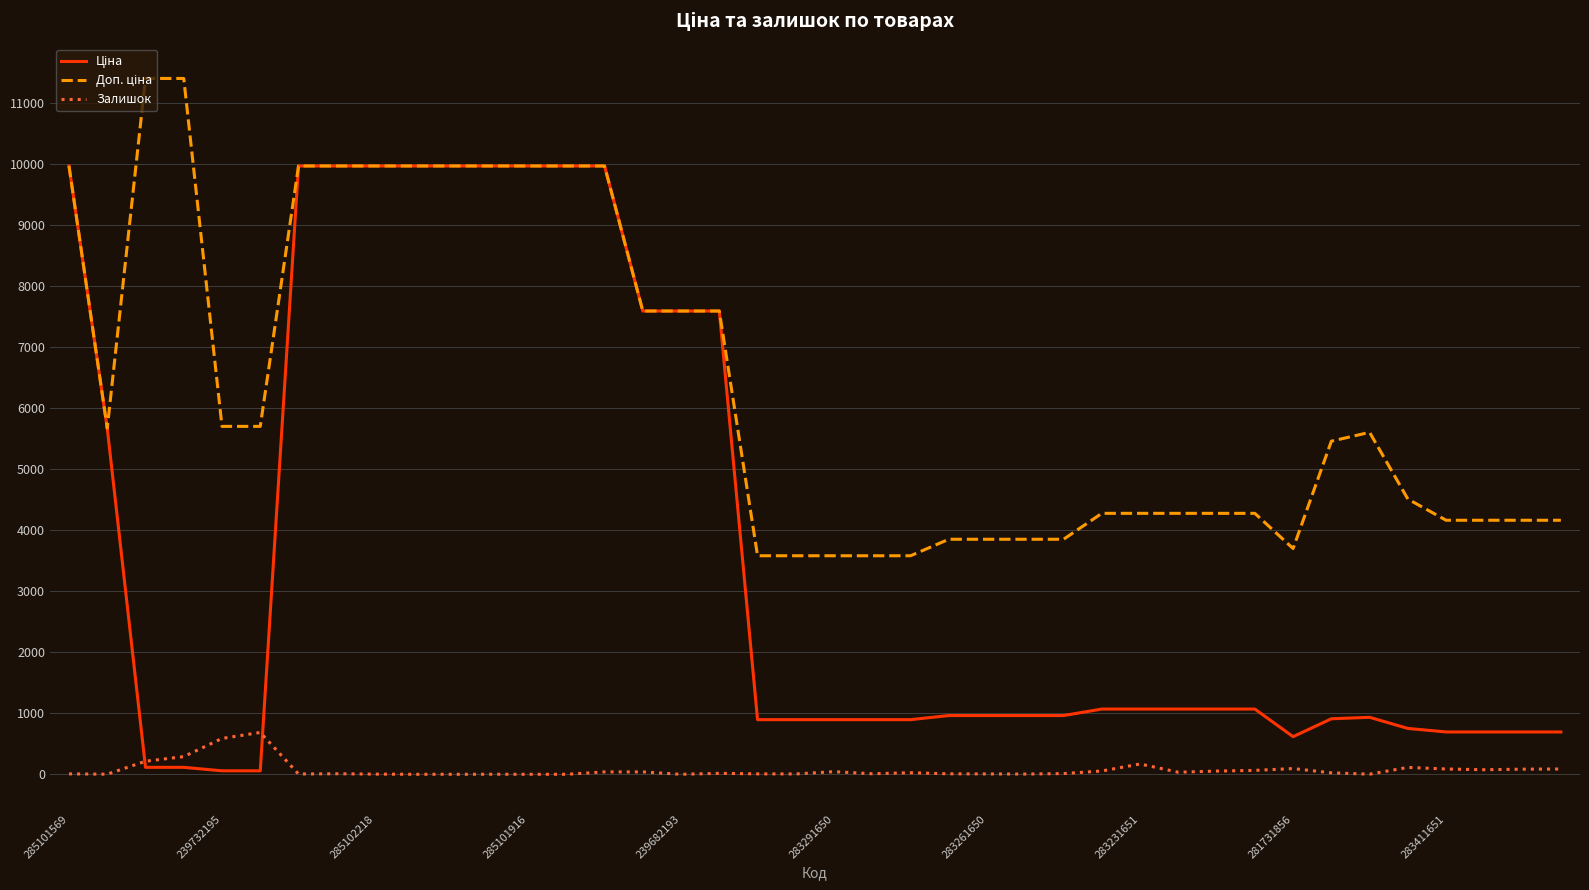

Which category has the lowest value in the Доп. ціна series?

18